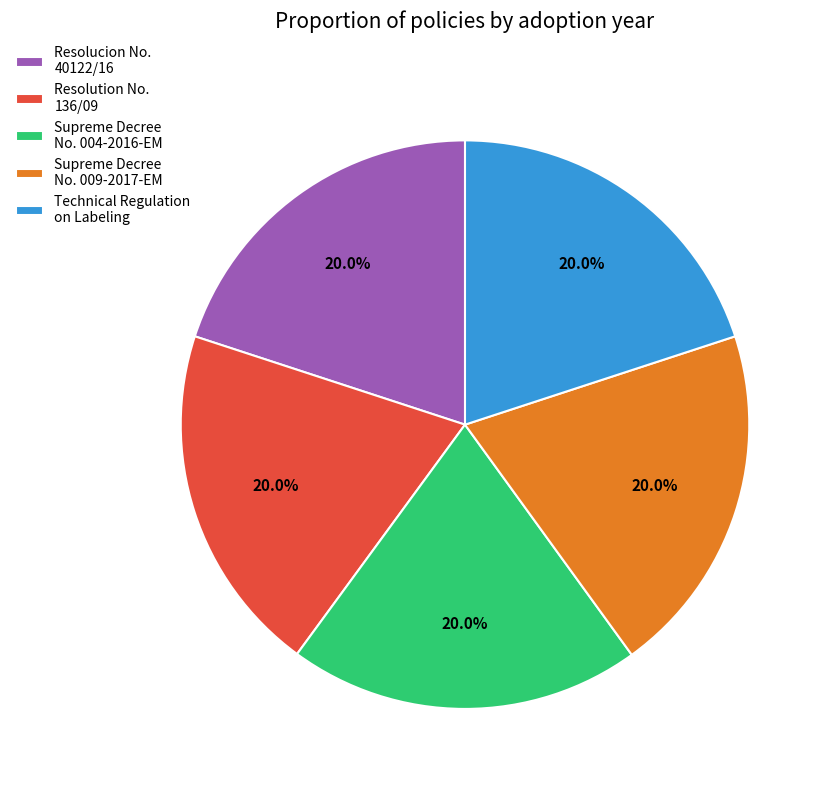

Is it true that Technical Regulation on Labeling is 20% of the pie?

True